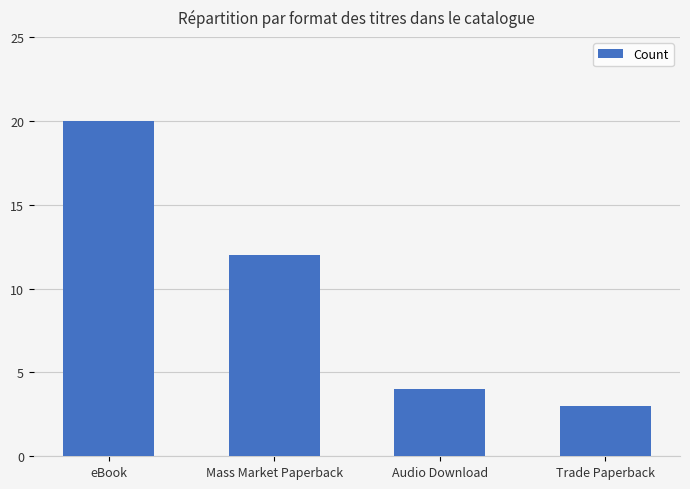

What is the difference between the values at Trade Paperback and Audio Download?

1